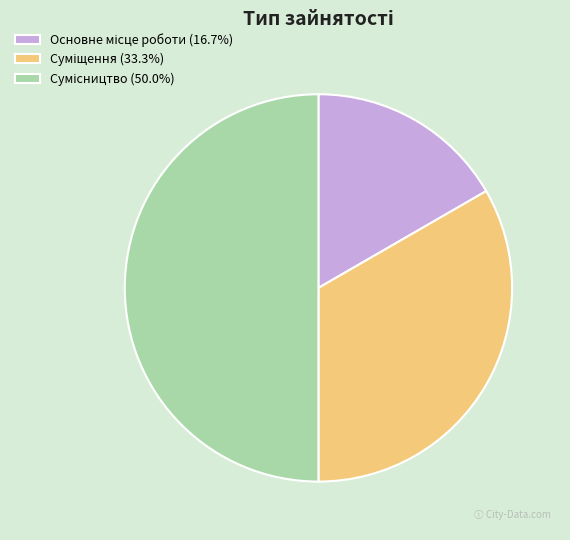

How many slices are in this pie chart?

3